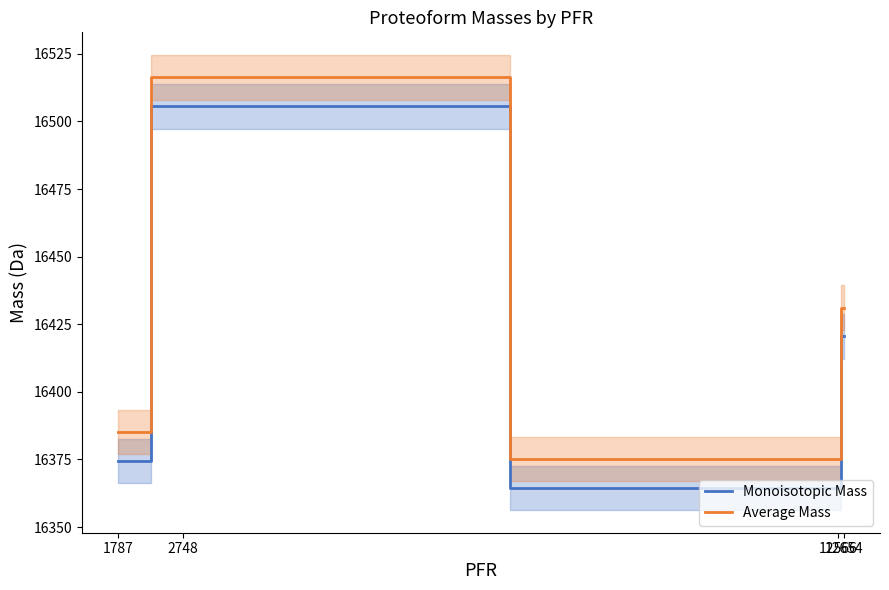

What is the difference between the highest and lowest values at 12654?

10.7